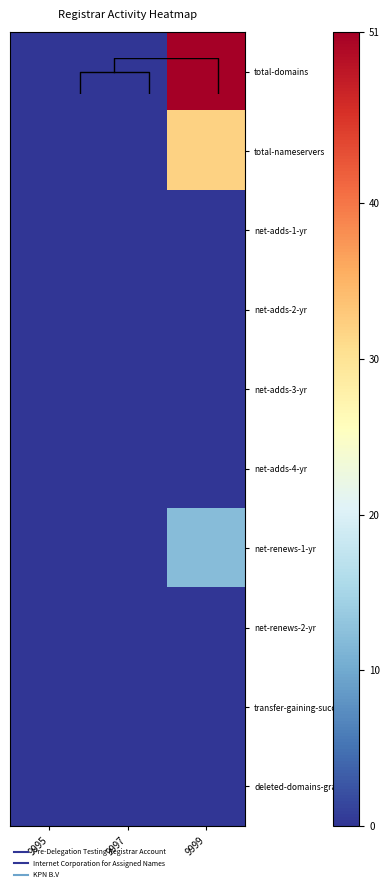

Which category has the lowest value in the net-adds-2-yr series?

9995